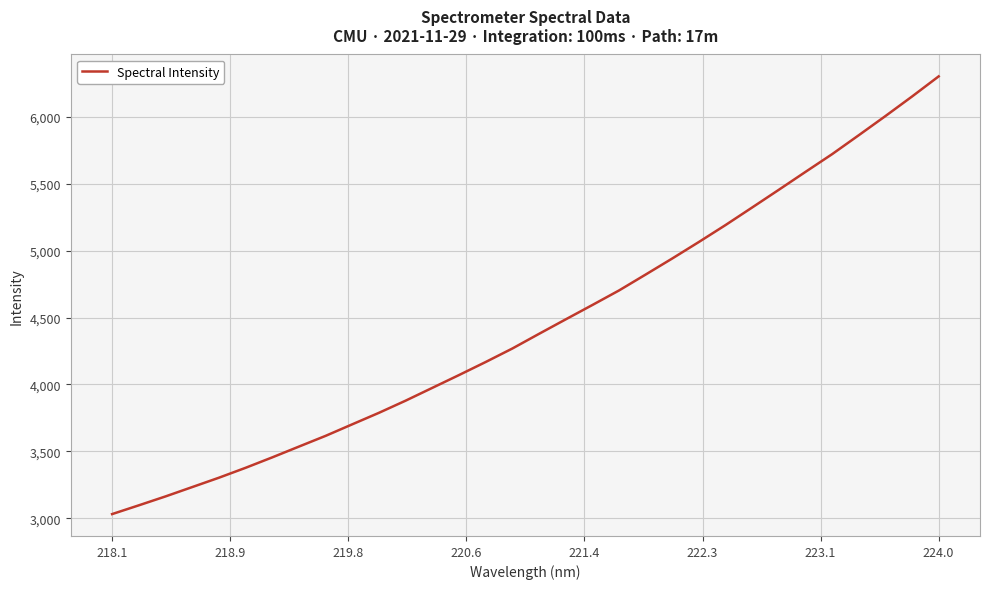

What is the minimum value shown in the chart?

3031.7